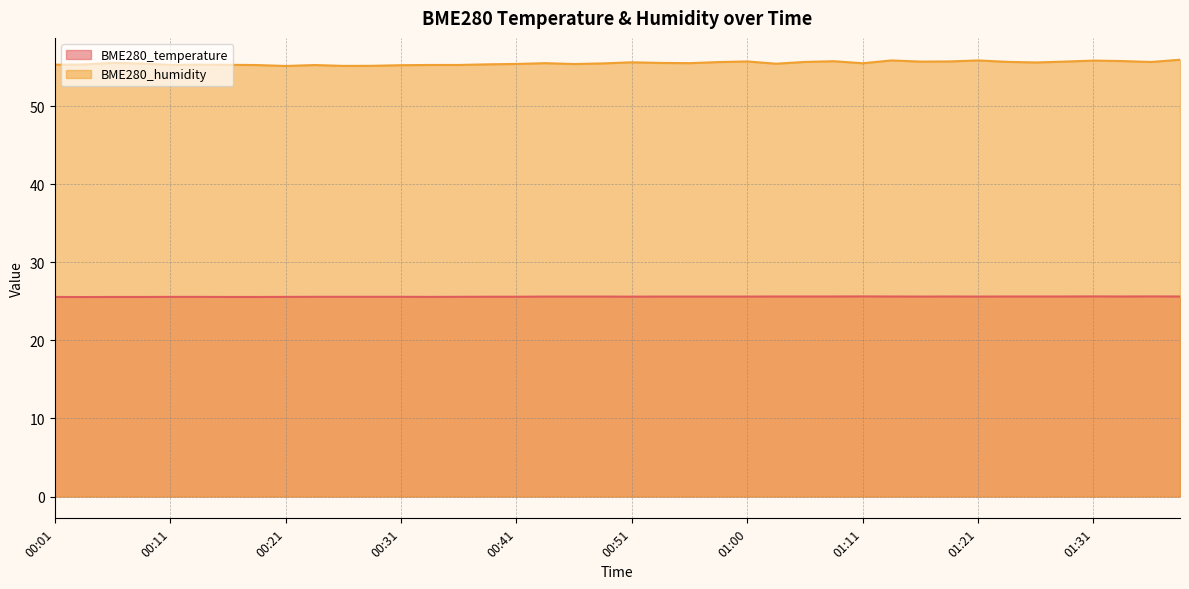

What is the sum of all BME280_humidity values?

2219.6